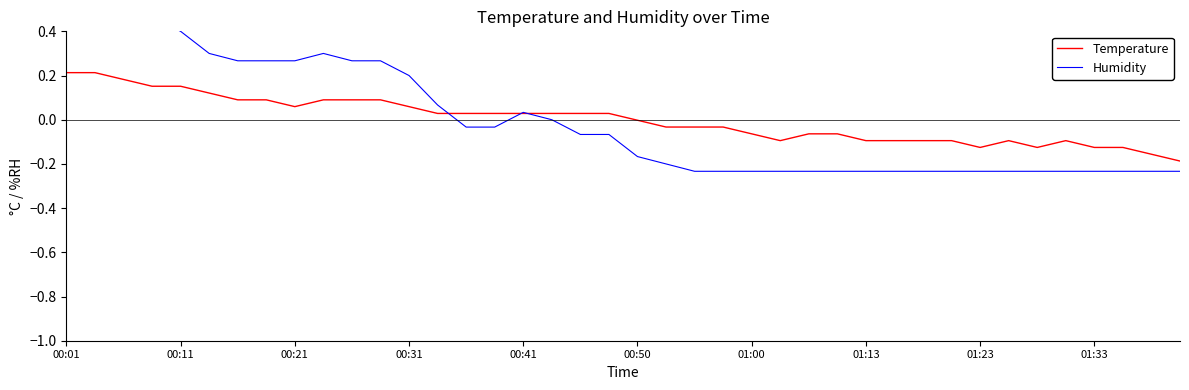

Reading right to left, transcribe all the data shown in this chart.

Temperature: -0.2	-0.2	-0.1	-0.1	-0.1	-0.1	-0.1	-0.1	-0.1	-0.1	-0.1	-0.1	-0.1	-0.1	-0.1	-0.1	-0.0	-0.0	-0.0	-0.0	0.0	0.0	0.0	0.0	0.0	0.0	0.0	0.1	0.1	0.1	0.1	0.1	0.1	0.1	0.1	0.2	0.2	0.2	0.2	0.2
Humidity: -0.2	-0.2	-0.2	-0.2	-0.2	-0.2	-0.2	-0.2	-0.2	-0.2	-0.2	-0.2	-0.2	-0.2	-0.2	-0.2	-0.2	-0.2	-0.2	-0.2	-0.1	-0.1	-0.0	0.0	-0.0	-0.0	0.1	0.2	0.3	0.3	0.3	0.3	0.3	0.3	0.3	0.4	0.5	0.5	0.5	0.7